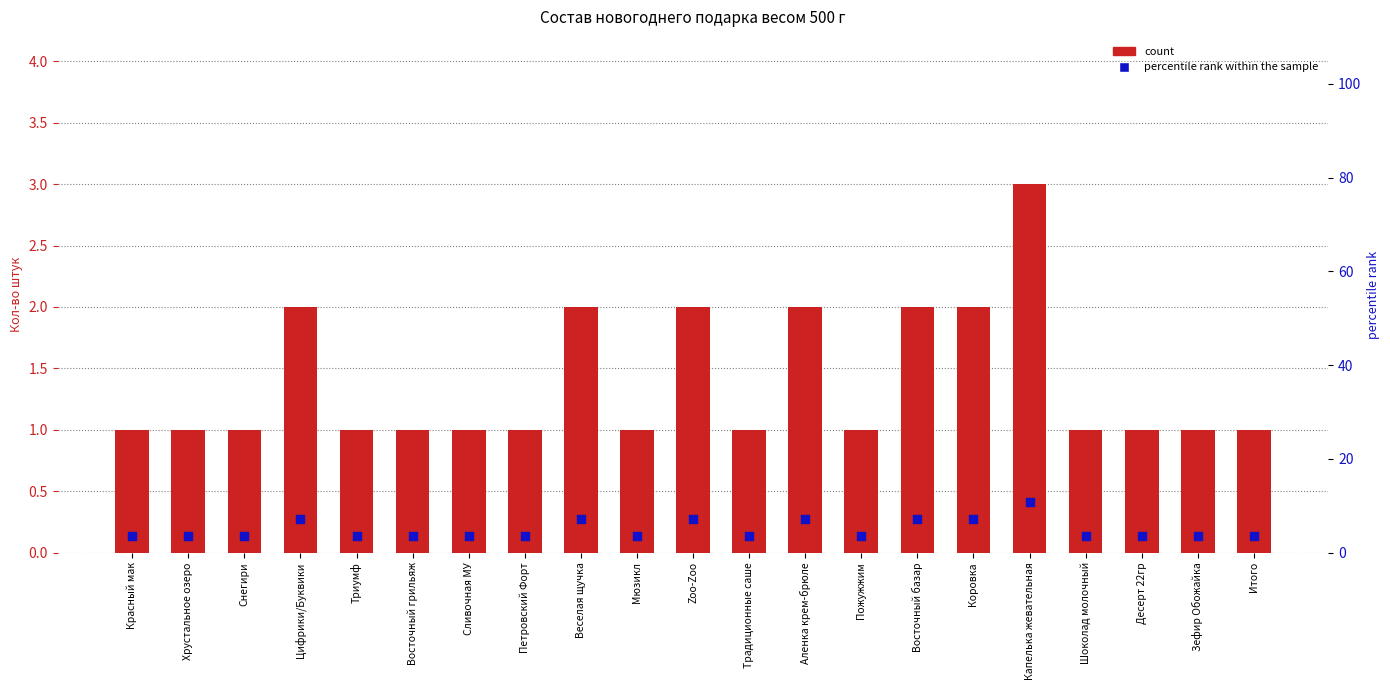

Which series contains the lowest Y value?

count